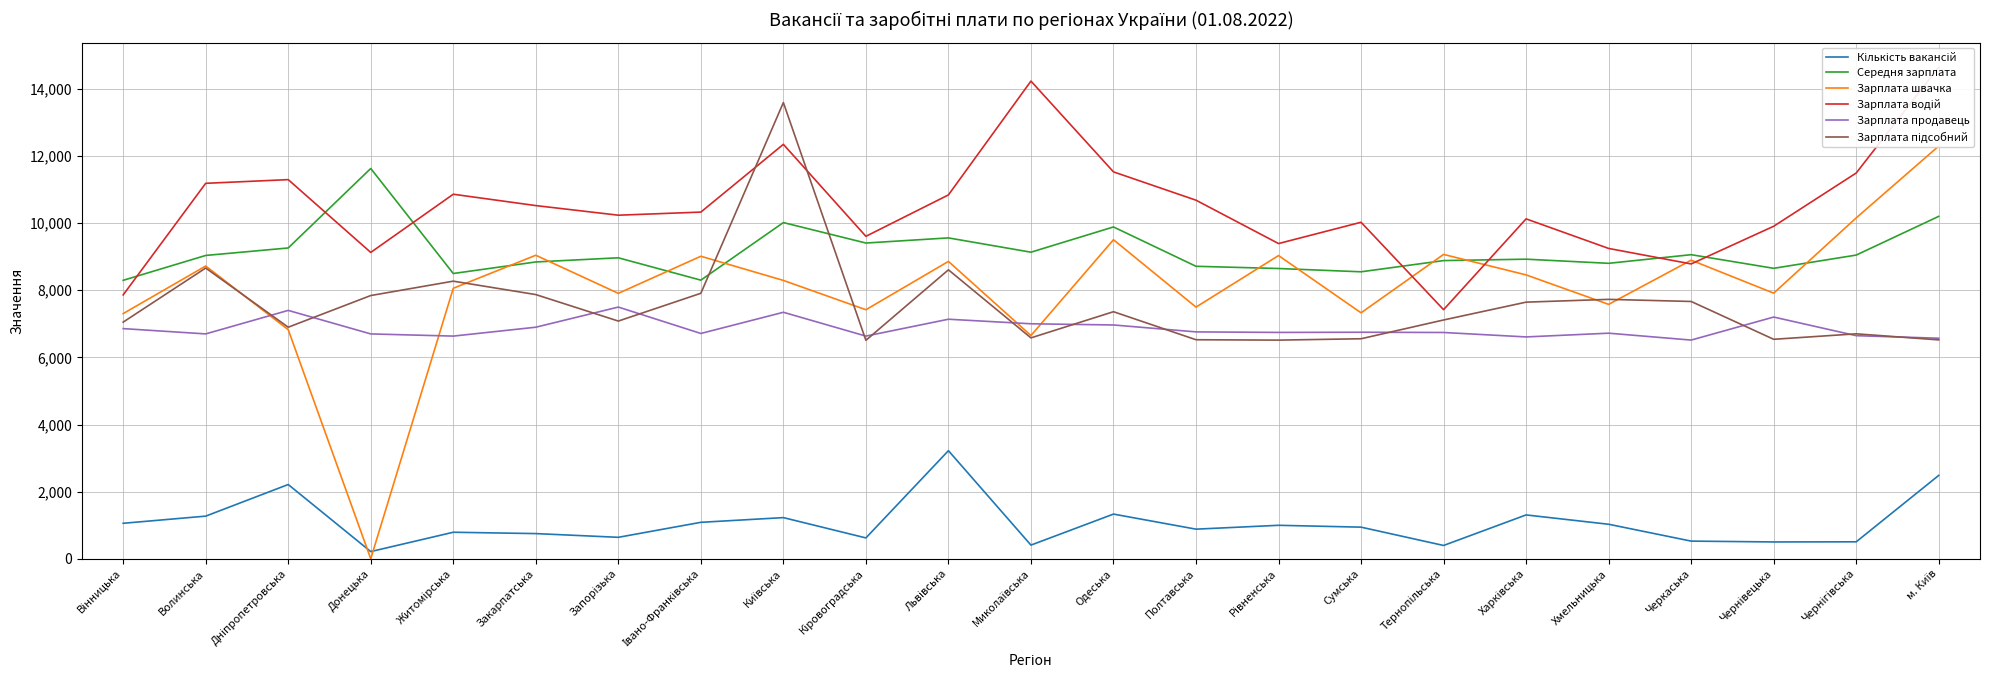

How many distinct data groups are displayed?

6